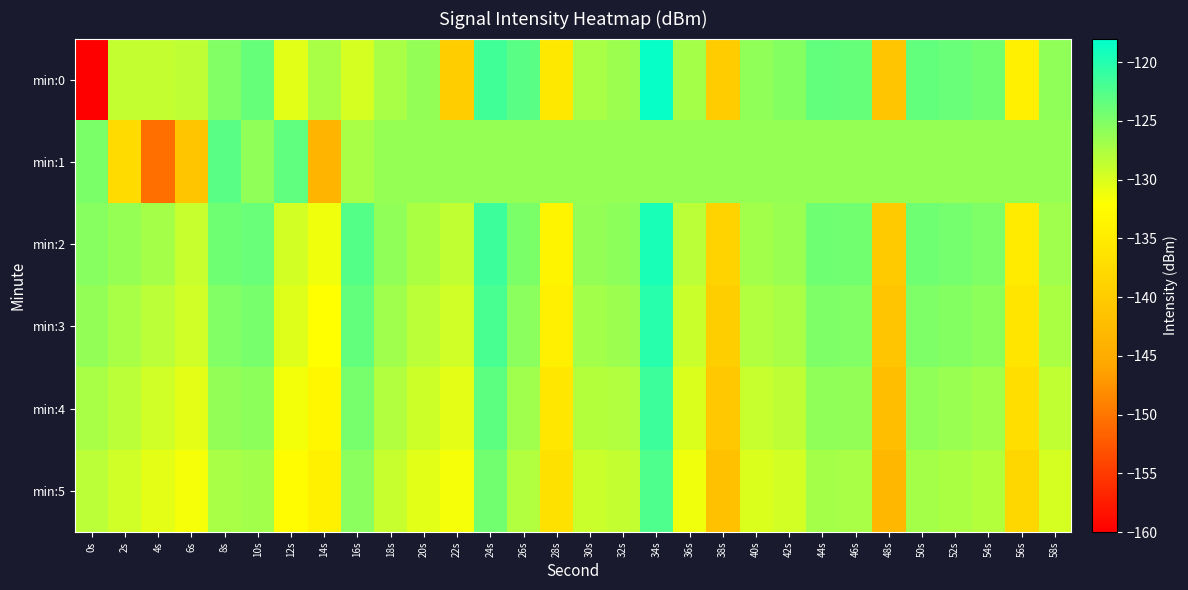

What is the spread (max minus min) of values at 6s?

12.5